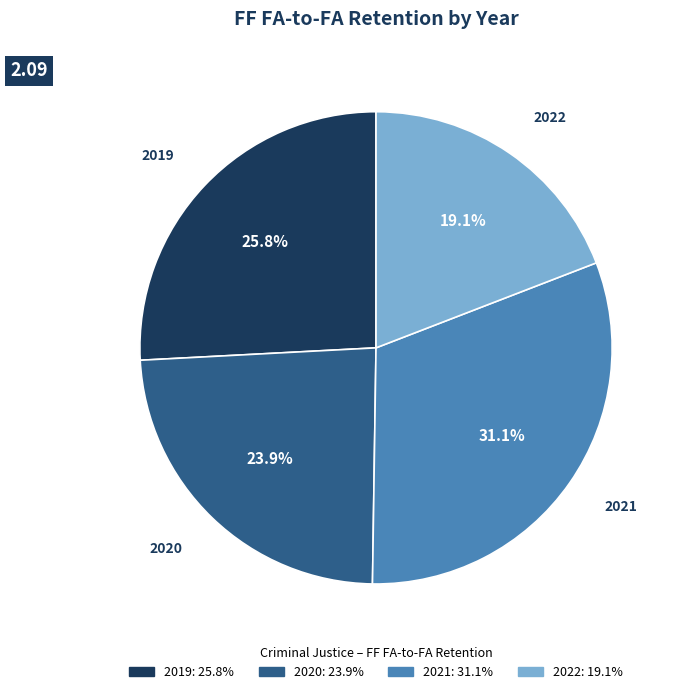

Does 2020 account for over 50% of the chart?

No